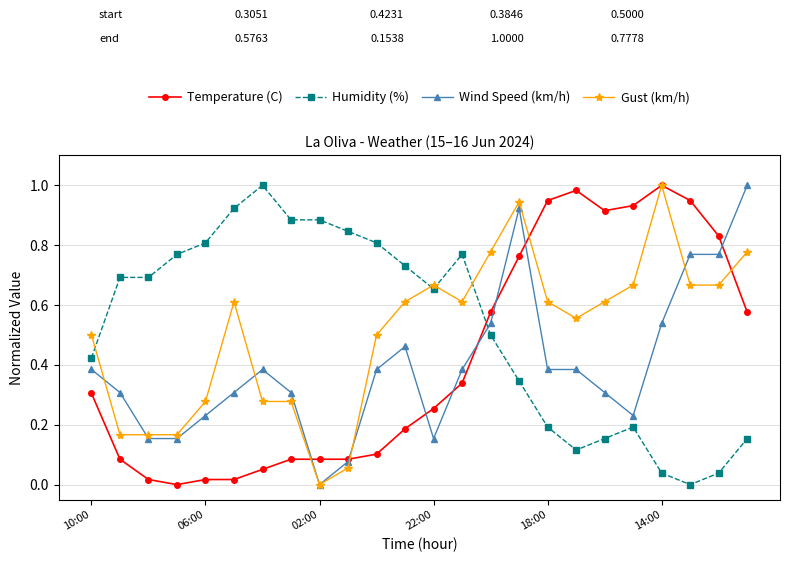

Which series ends up on top after the final intersection of Gust (km/h) and Humidity (%)?

Gust (km/h)